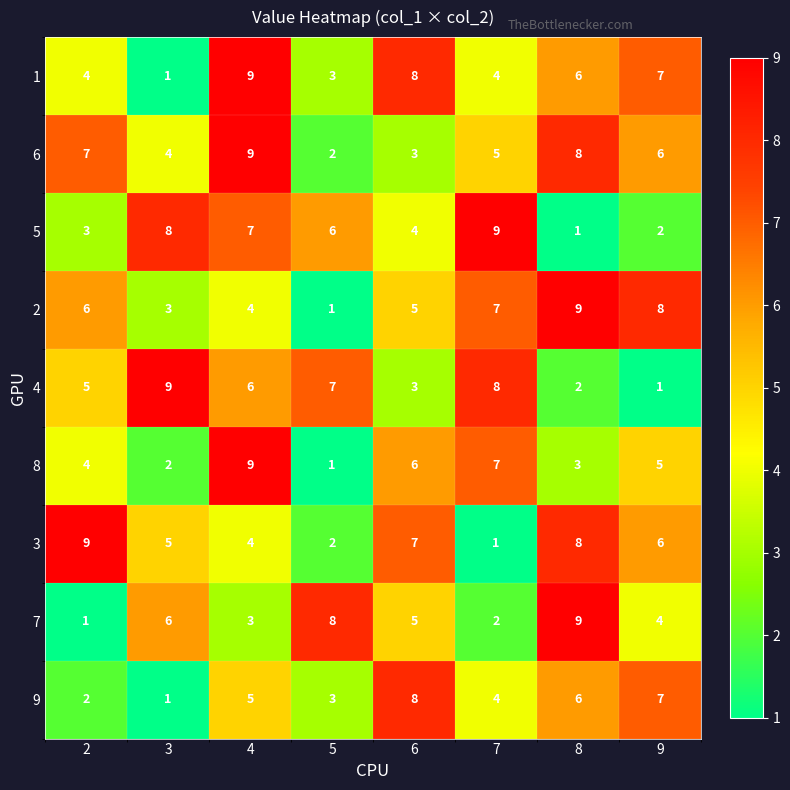

What value does the 6 series have at 7?

5